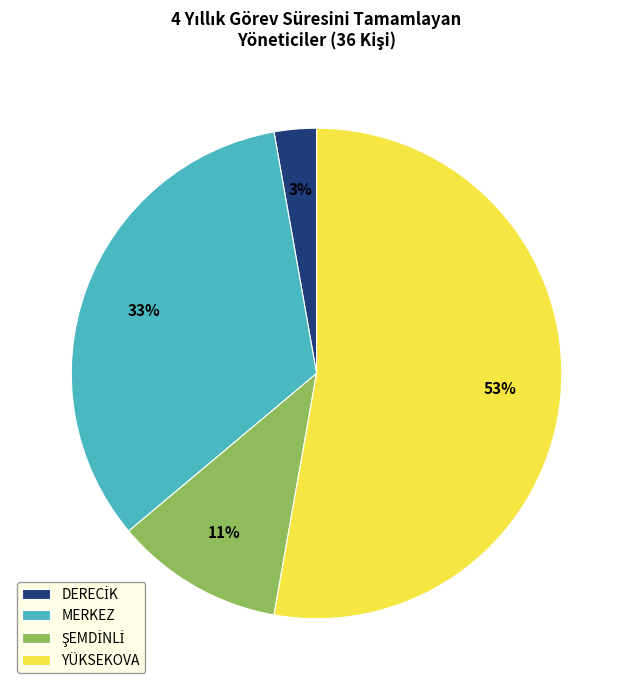

Is there a majority slice in this chart?

Yes